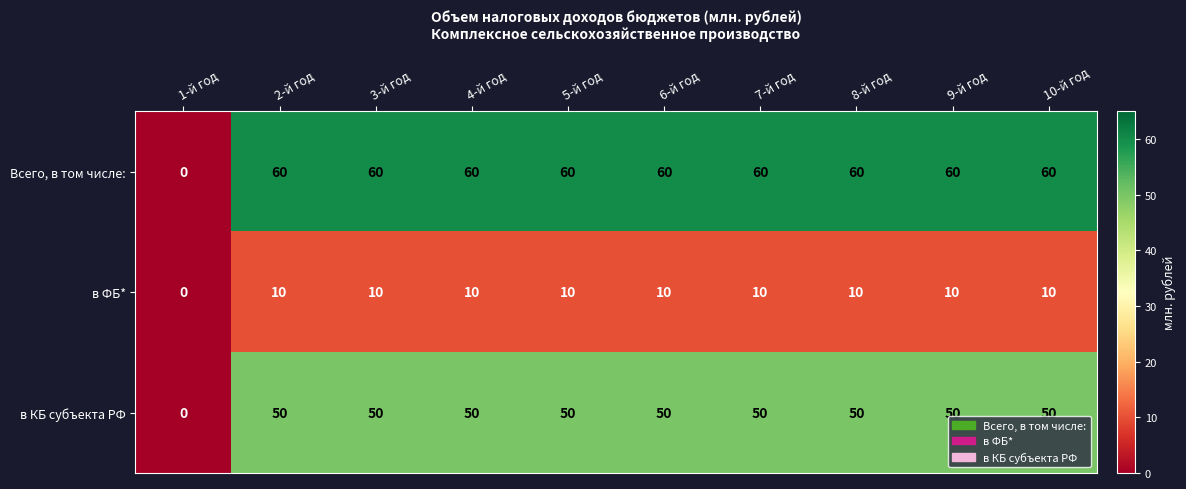

Rank the series at 6-й год from highest to lowest value.

Всего, в том числе:, в КБ субъекта РФ, в ФБ*